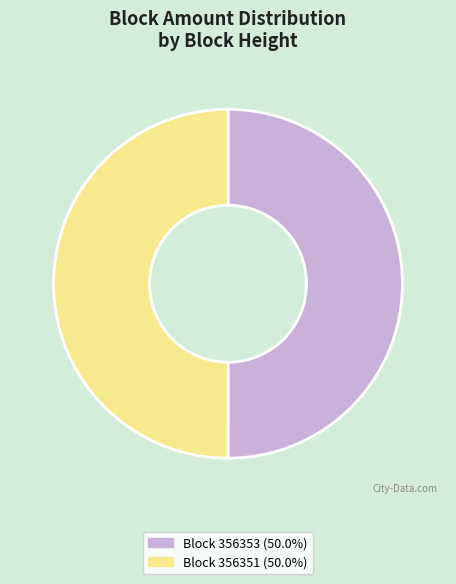

What is the ratio of the value at Block 356351 (50.0%) to the value at Block 356353 (50.0%)?

1.0